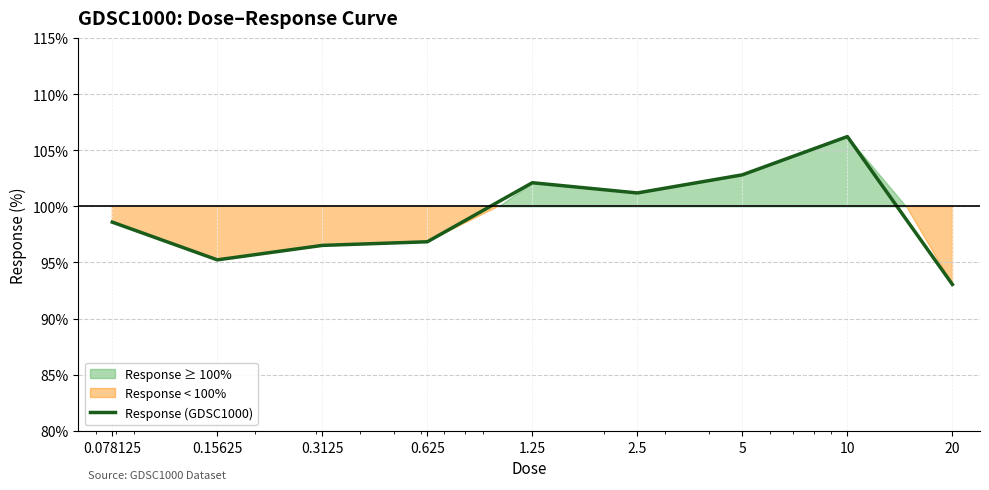

Rank the categories by value from lowest to highest.

20, 0.15625, 0.3125, 0.625, 0.078125, 2.5, 1.25, 5, 10